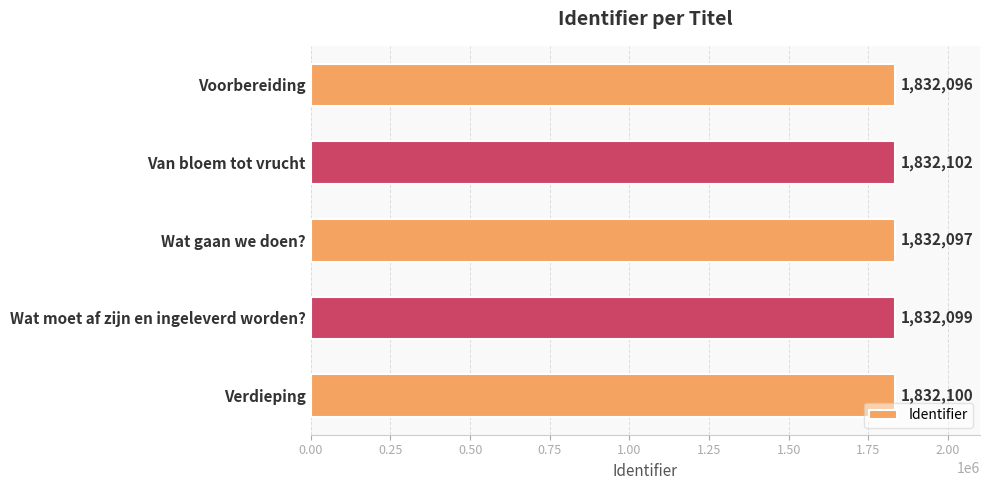

The value at Voorbereiding is 1832096. True or false?

True